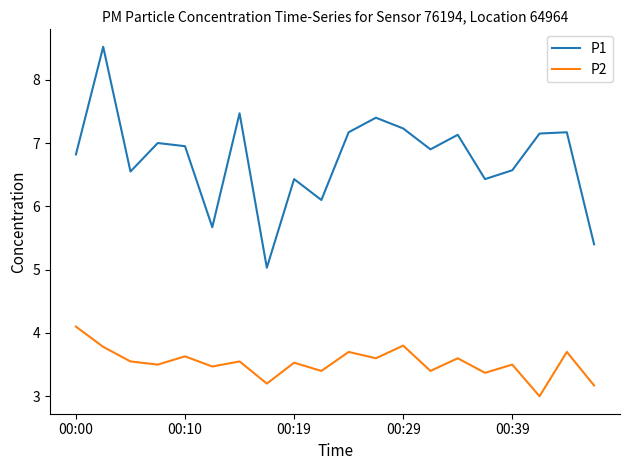

What is the difference between the maximum and minimum values in the P2 series?

1.1